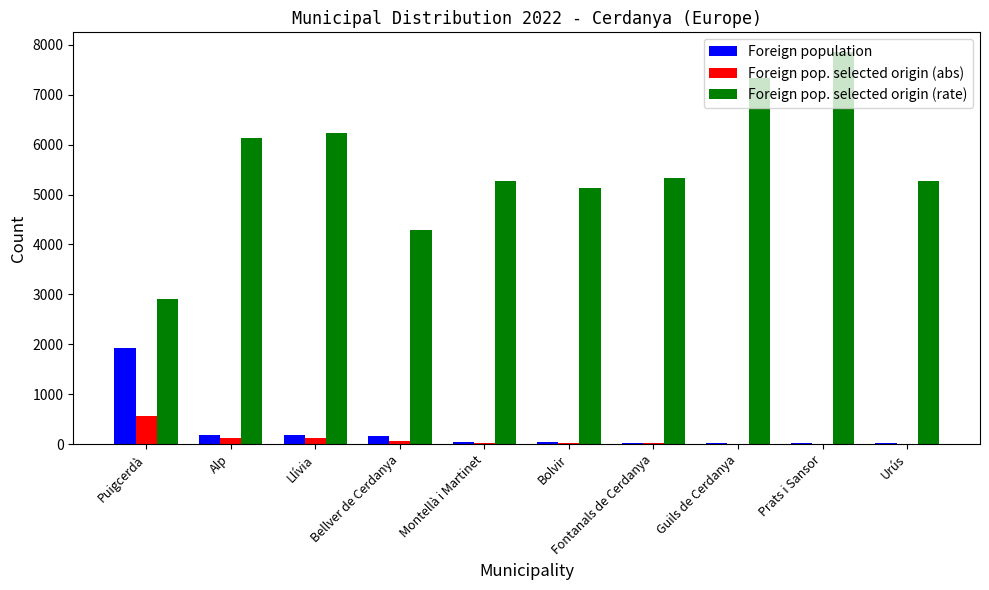

Is the value of Foreign pop. selected origin (abs) at Prats i Sansor greater than the value of Foreign pop. selected origin (rate) at Bolvir?

No